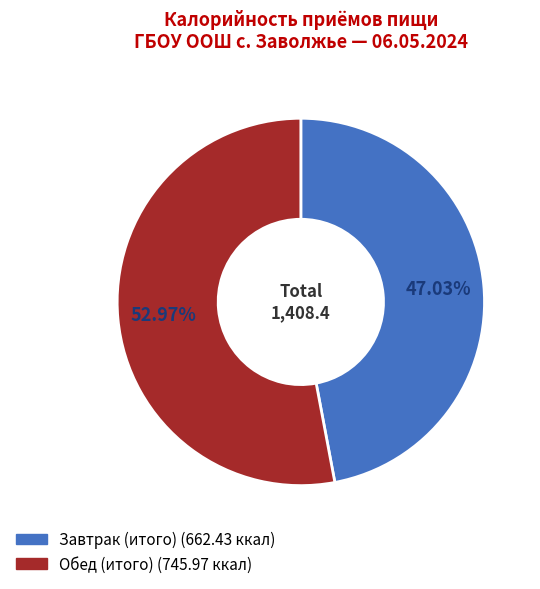

To the nearest percent, what portion does Обед (итого) represent?

53%